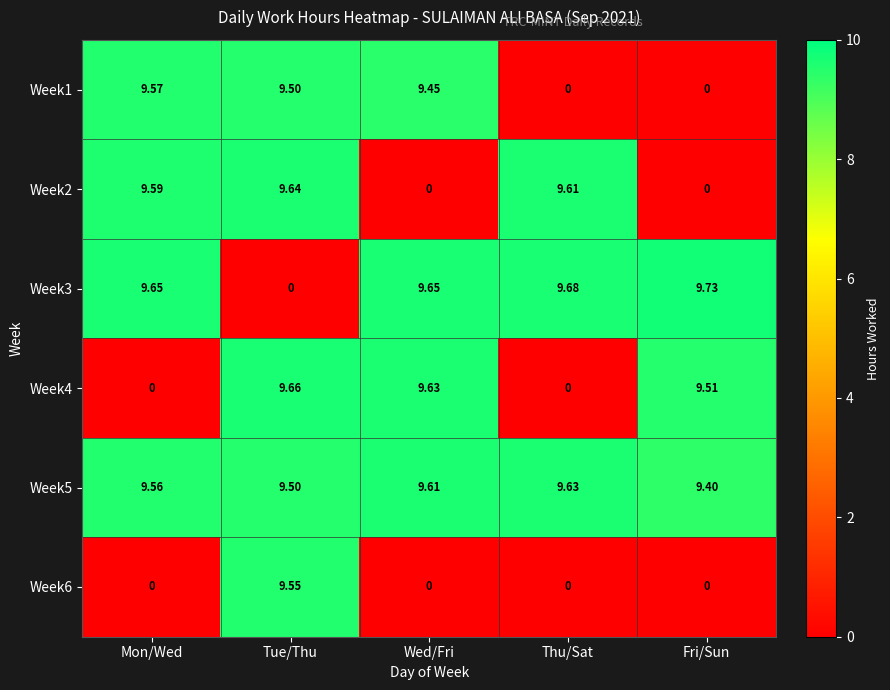

At which category is the sum across all series the highest?

Tue/Thu